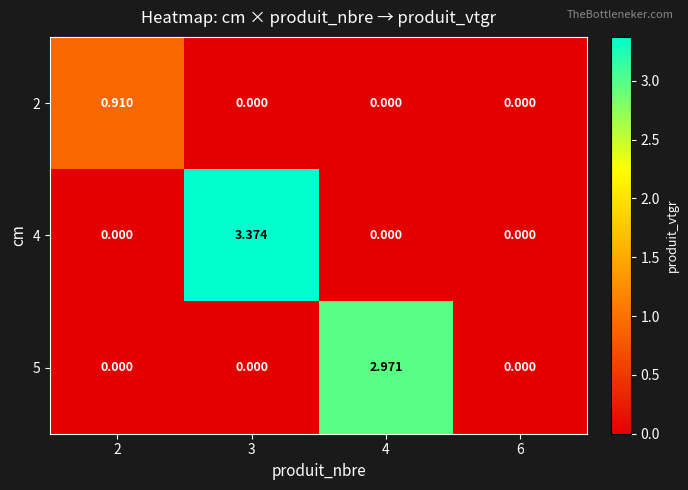

Between 3 and 6, which series saw the biggest shift?

4